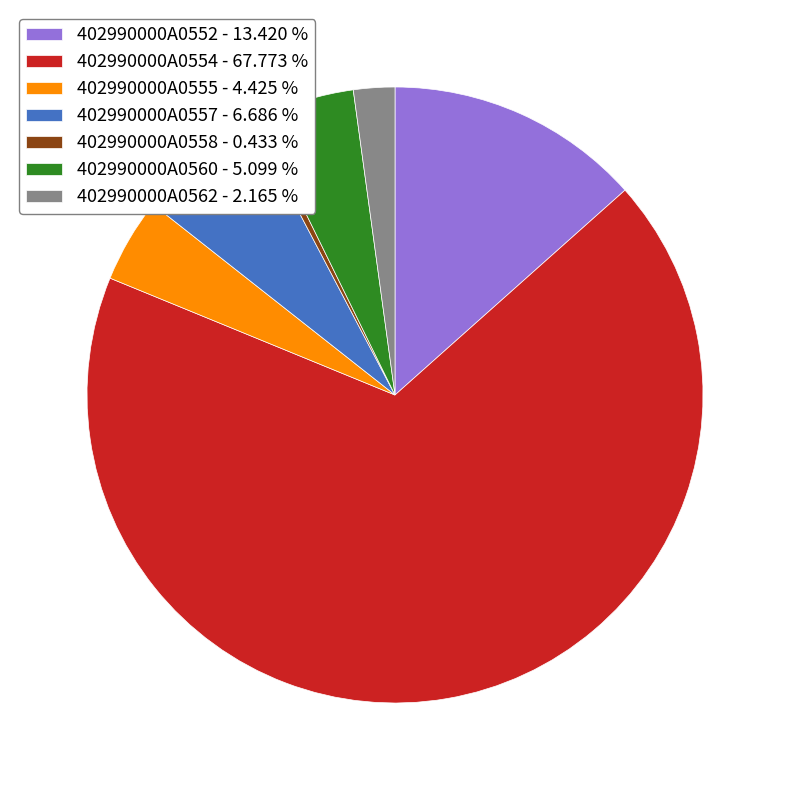

Is the sum of 402990000A0555 - 4.425 % and 402990000A0552 - 13.420 % greater than half?

No